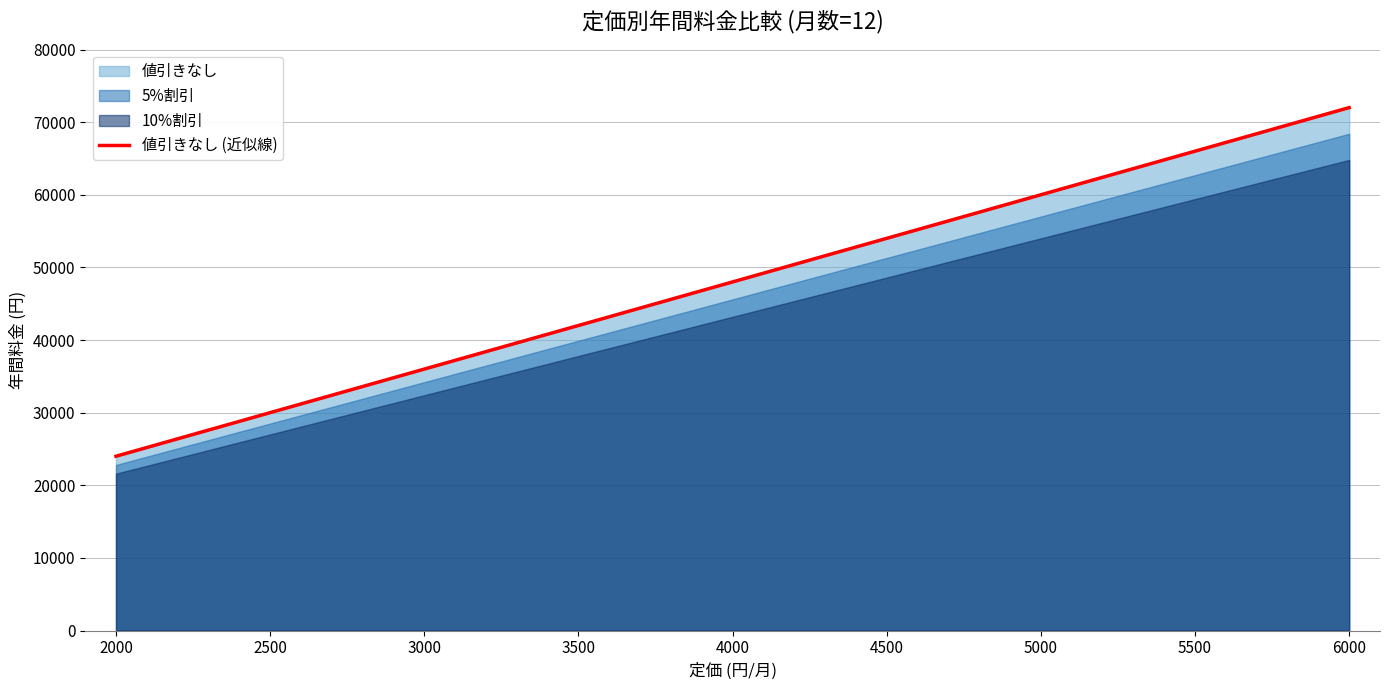

True or false: 5%割引 and 10%割引 intersect in this chart.

False